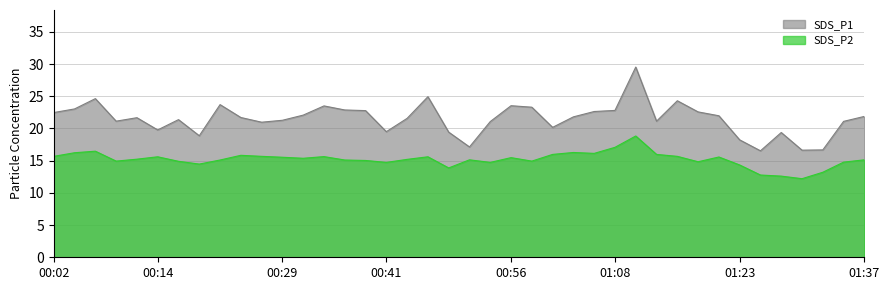

Does the chart display data point markers on the line(s)?

No